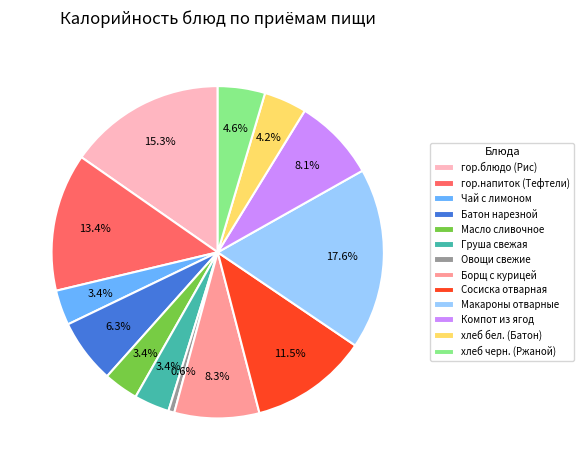

Which slice is the largest?

Макароны отварные